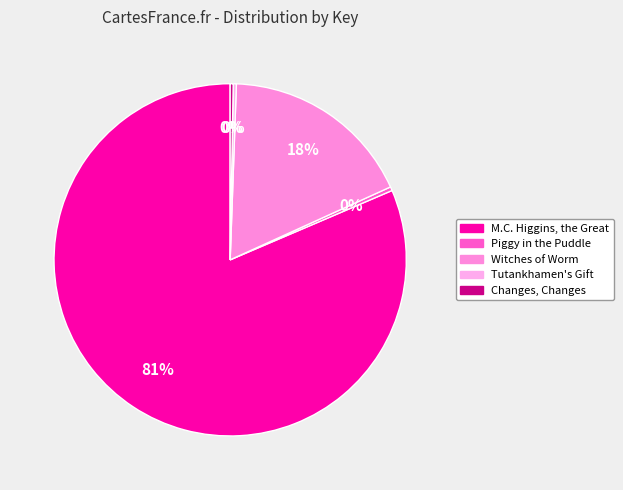

The Piggy in the Puddle slice represents 12% of the pie. True or false?

False